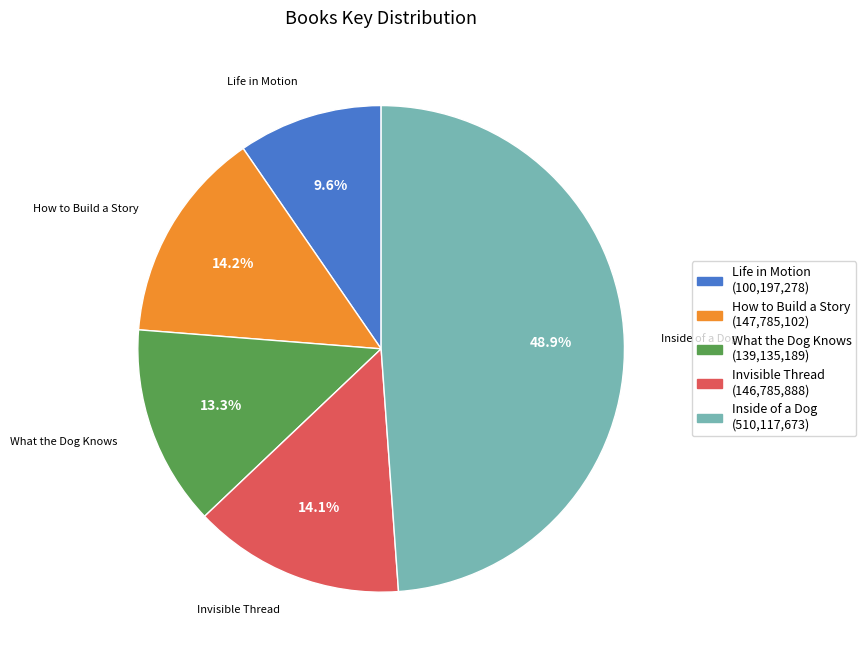

What percentage is NOT represented by Invisible Thread (146,785,888)?

85.9%